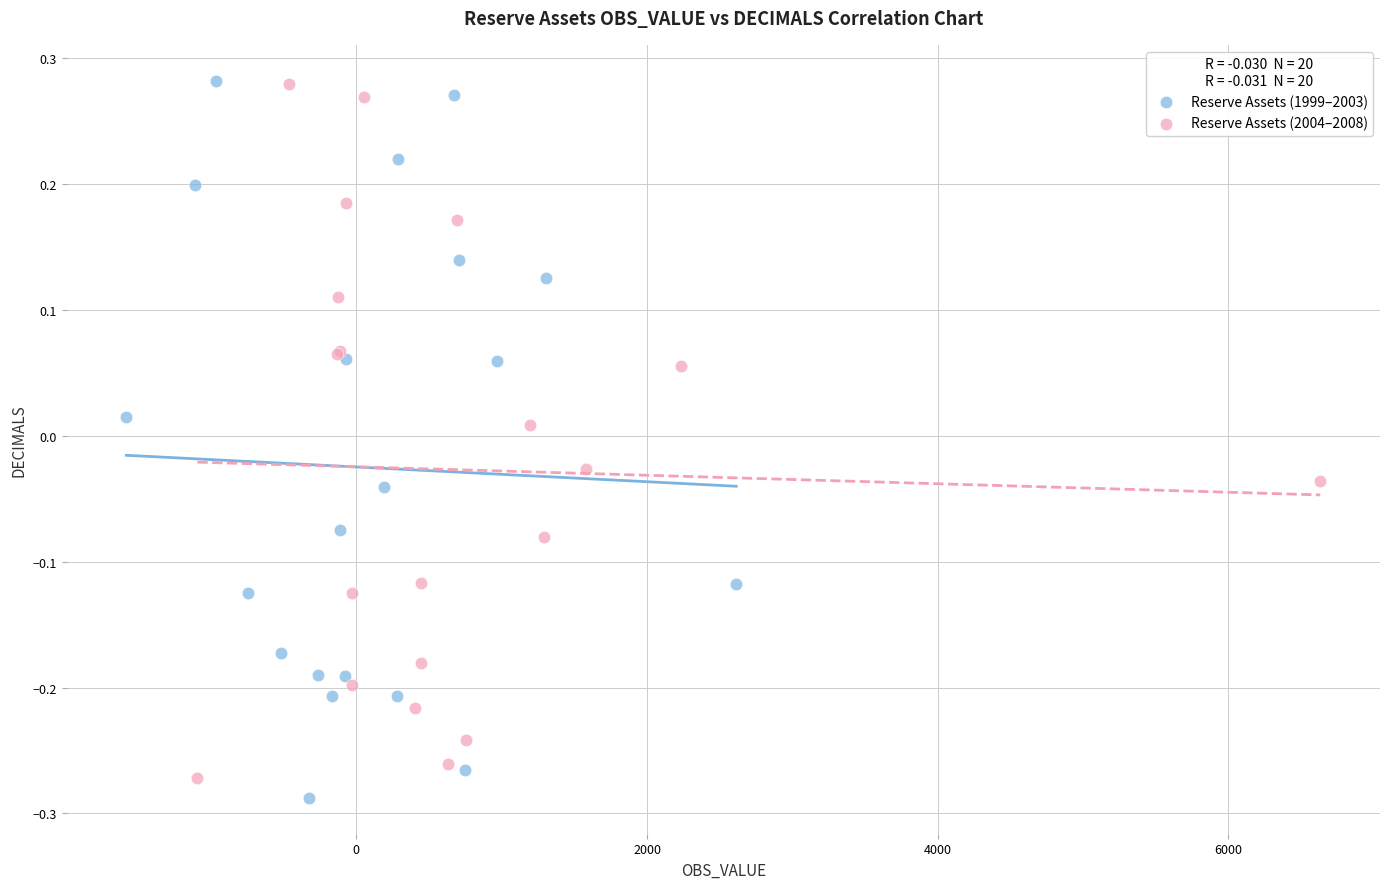

What are all the series names shown in the legend?

Reserve Assets (1999–2003), Reserve Assets (2004–2008)